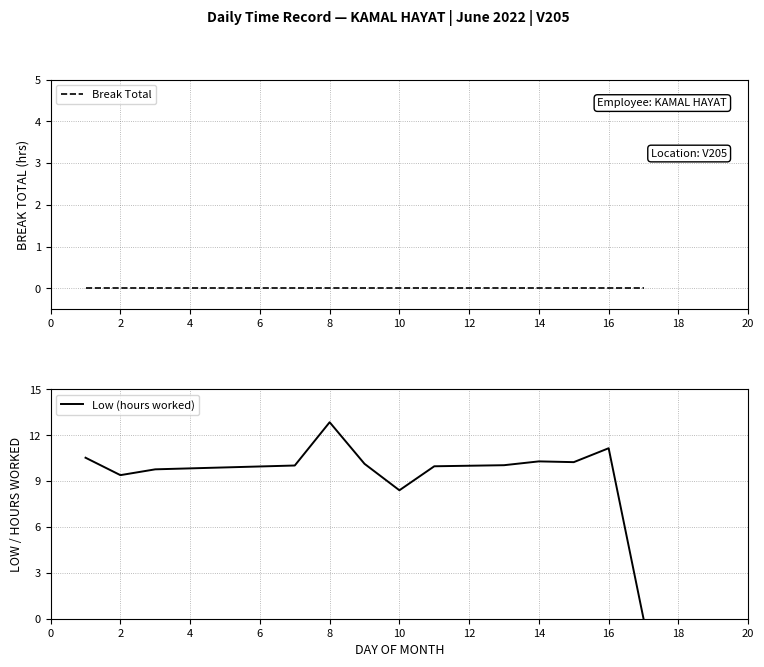

The Low (hours worked) series shows 12.8 at 8. True or false?

True